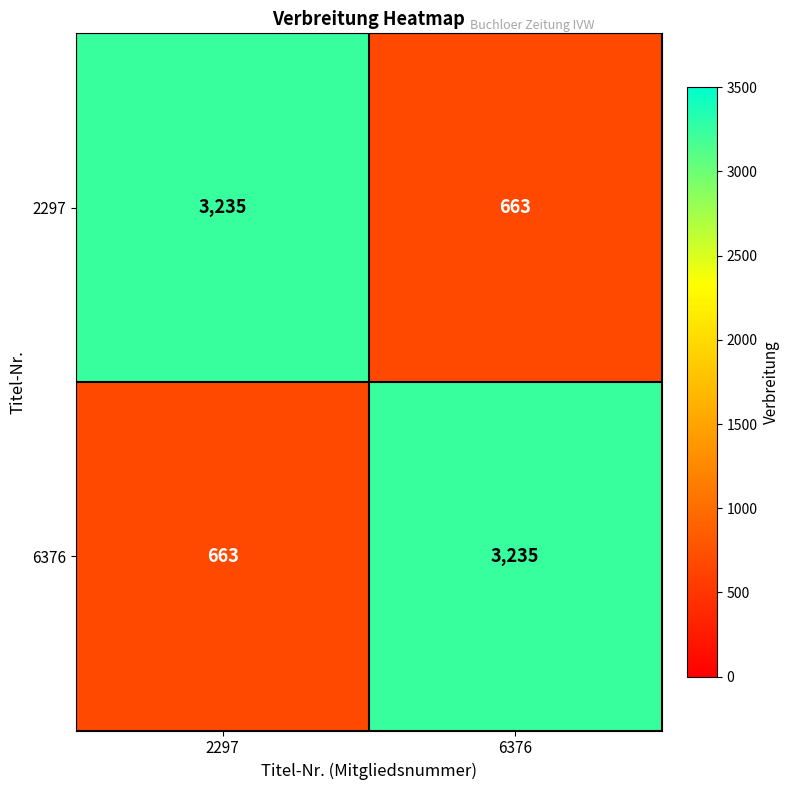

Rank the series at 2297 from highest to lowest value.

2297, 6376